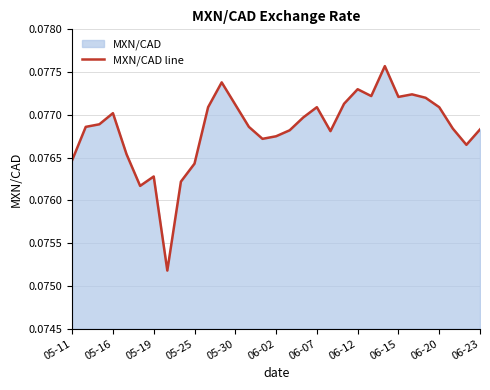

Between 05-16 and 06-02, which is larger?

05-16